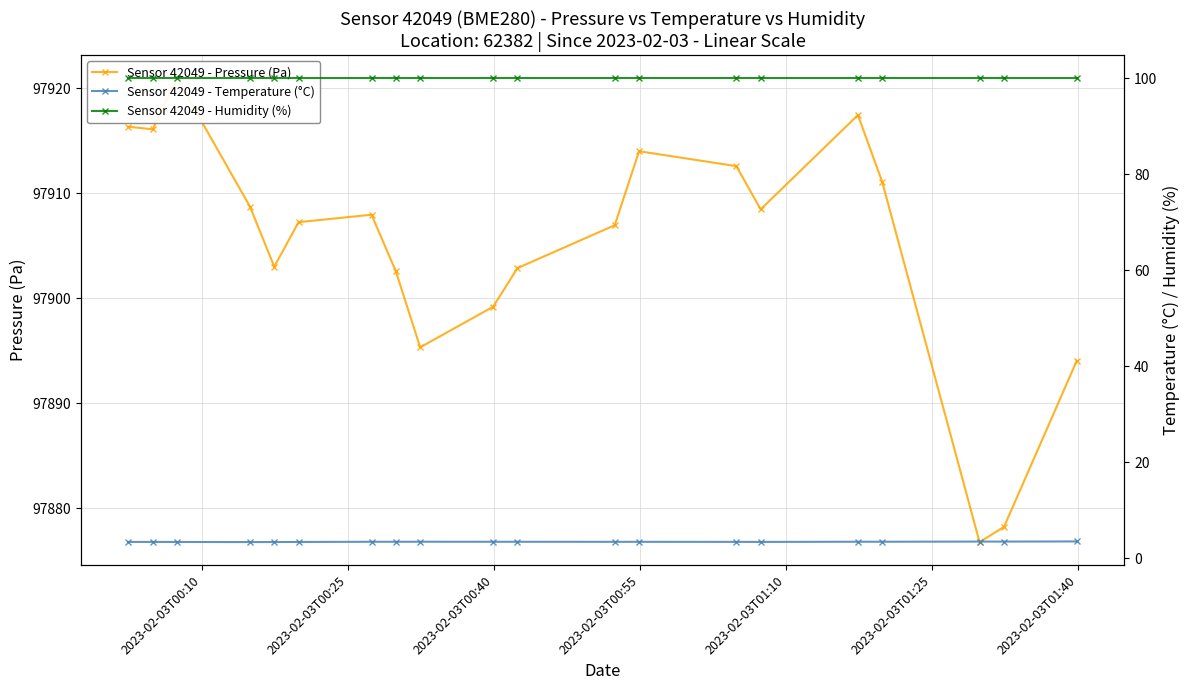

How many lines are shown in the chart?

3